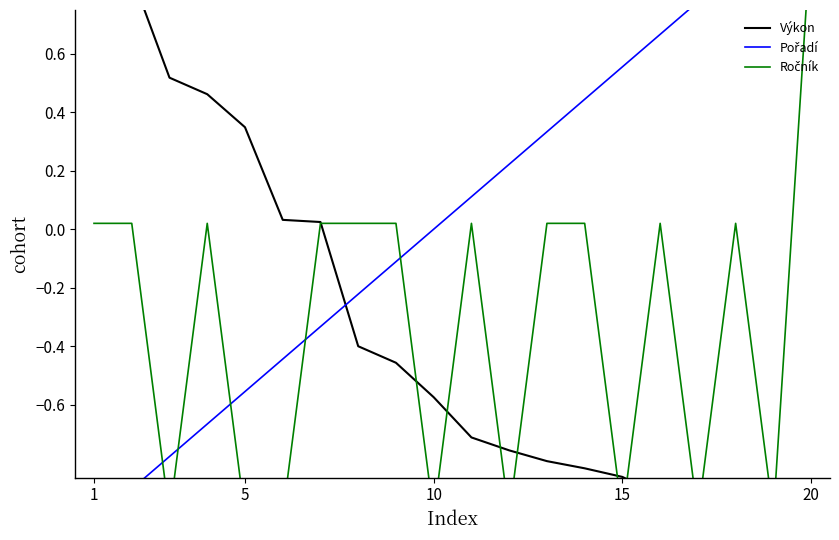

In Ročník, how many points are higher than both neighbors (excluding endpoints)?

4